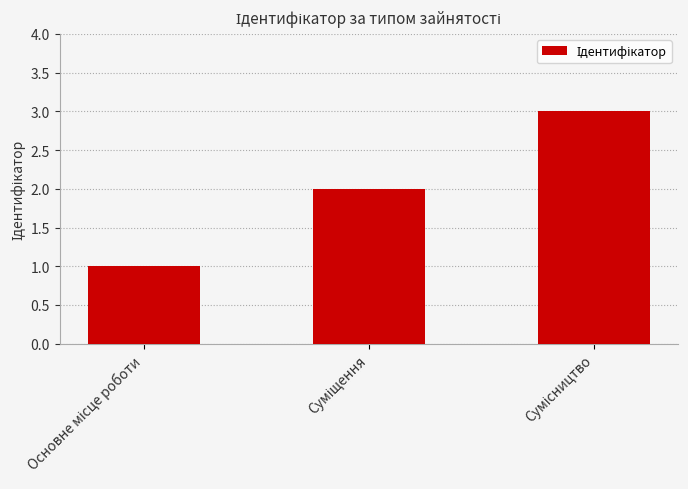

What is the value of the 3rd bar from the left?

3